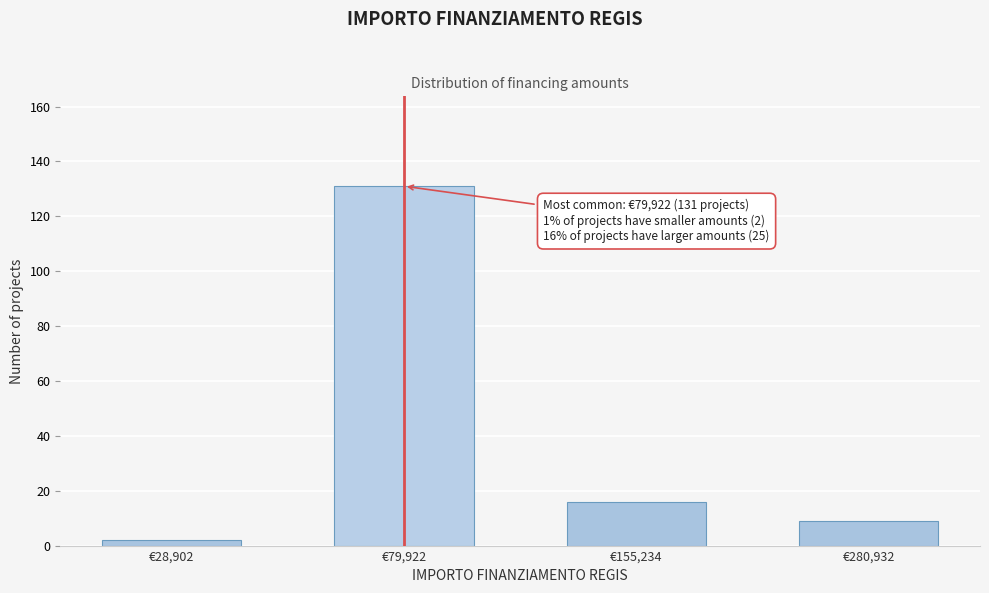

Reading left to right, extract all data points from this chart.

2	131	16	9